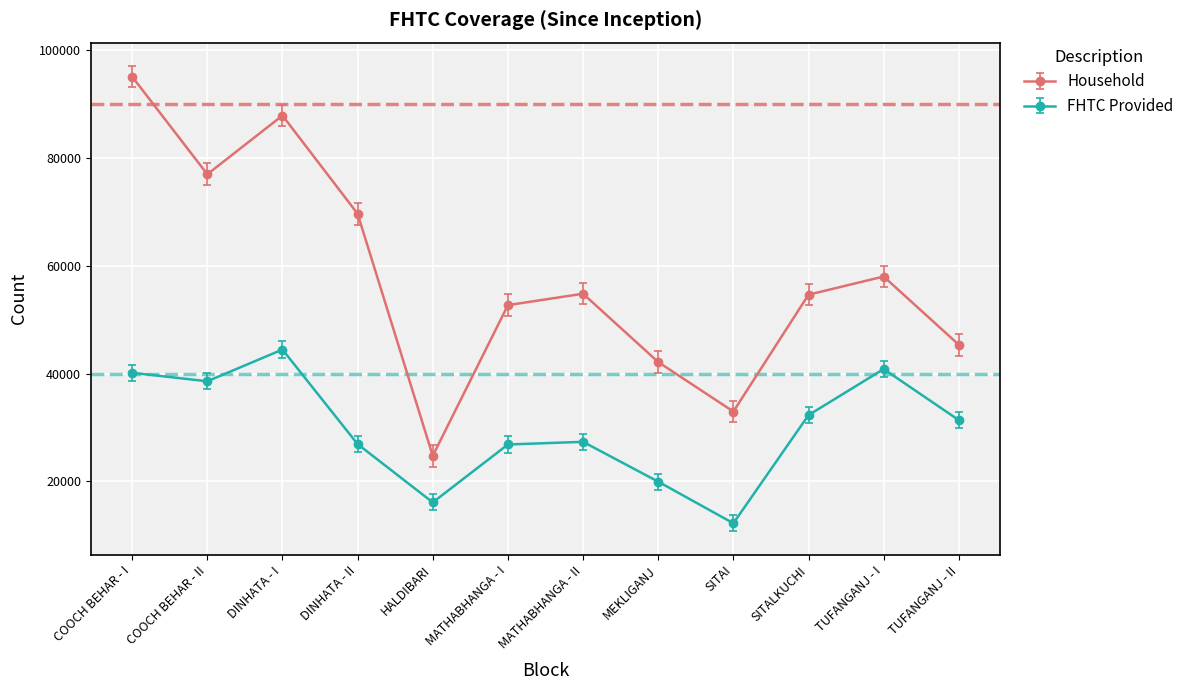

True or false: Household and FHTC Provided intersect in this chart.

False